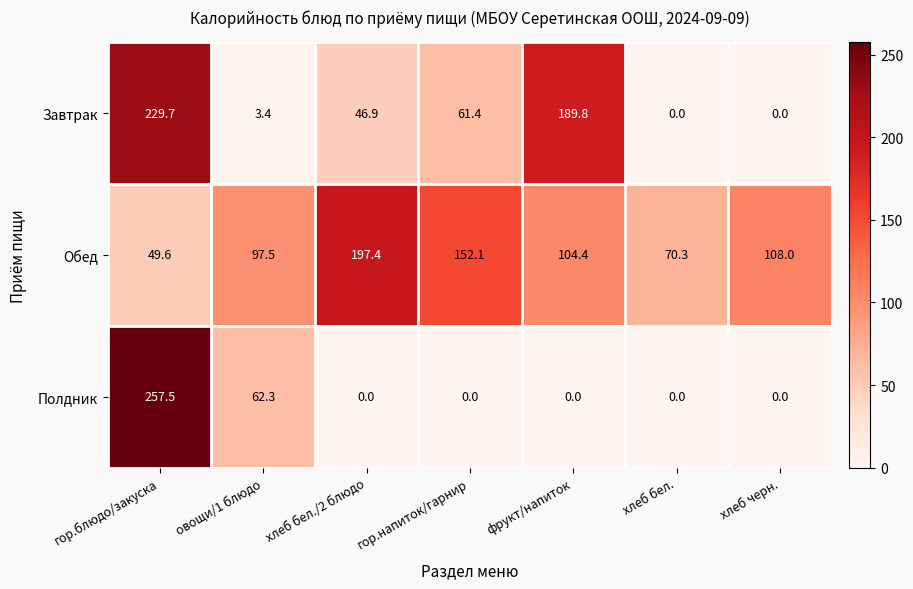

What is the sum of all Обед values?

779.3